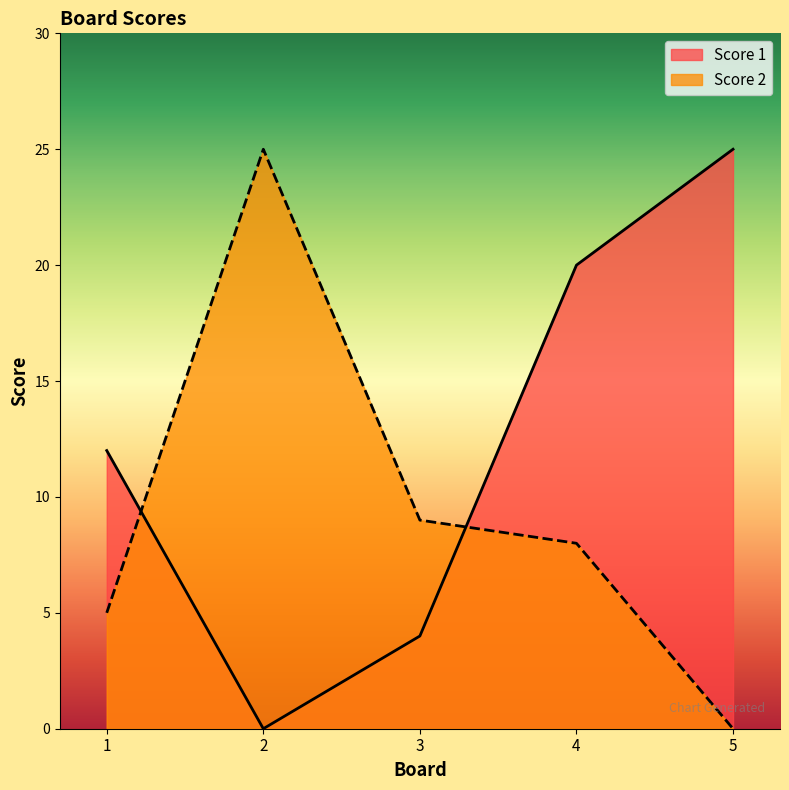

Reading left to right, transcribe all the data shown in this chart.

Score 1: 12	0	4	20	25
Score 2: 5	25	9	8	0